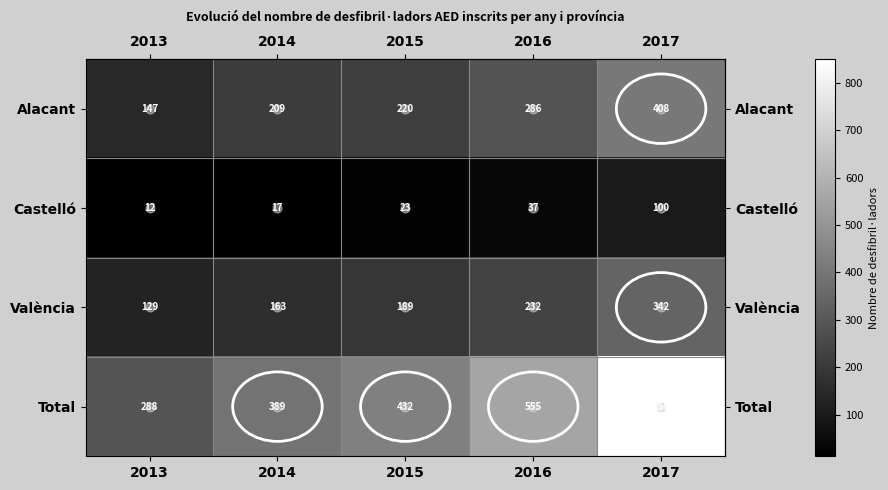

Count the number of categories in the chart.

5